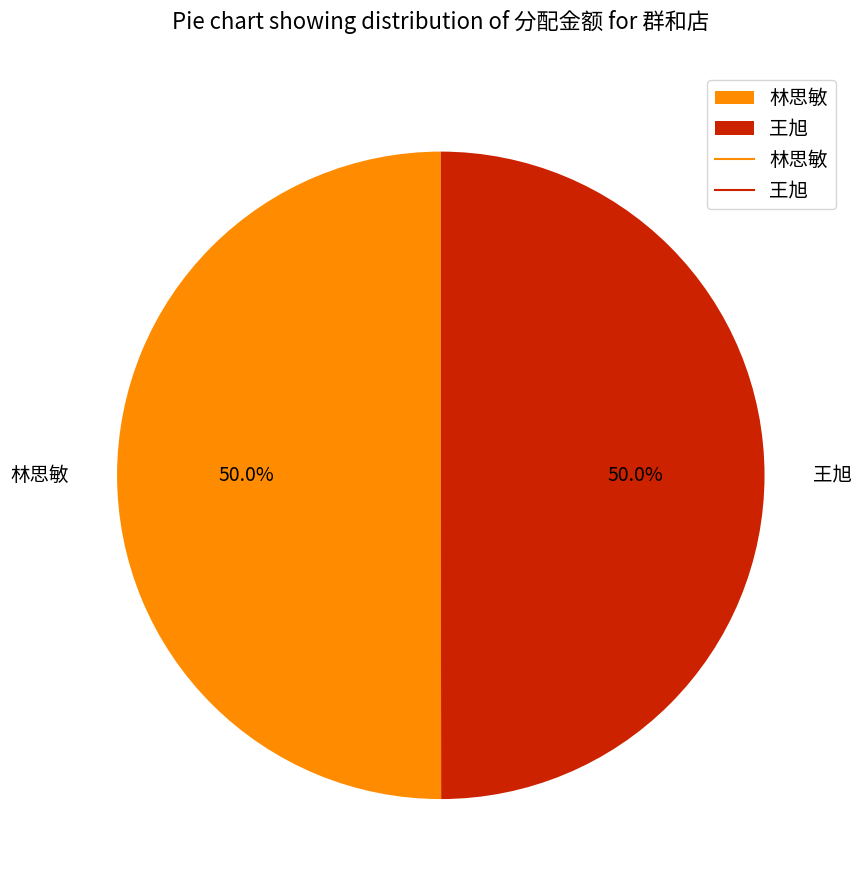

Combined, what portion of the pie is 林思敏 and 王旭?

100.0%